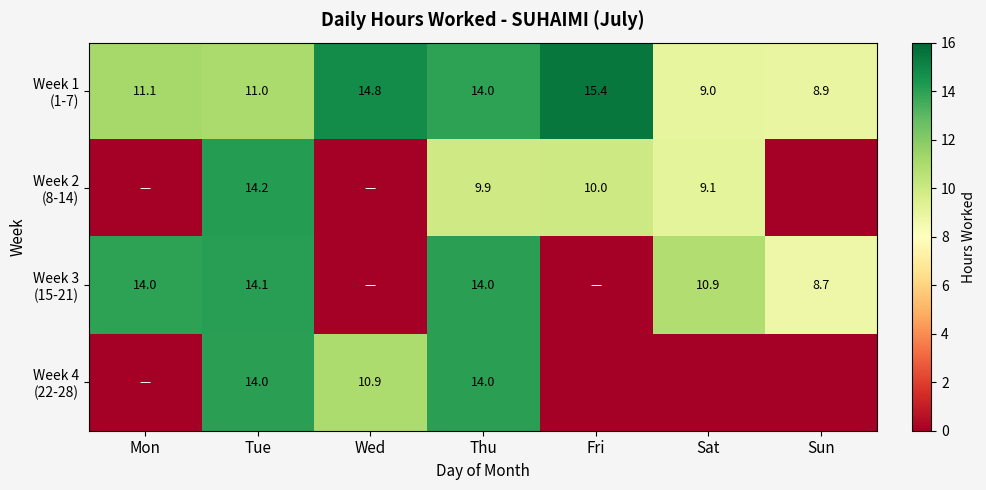

What is the spread (max minus min) of values at Thu?

4.1